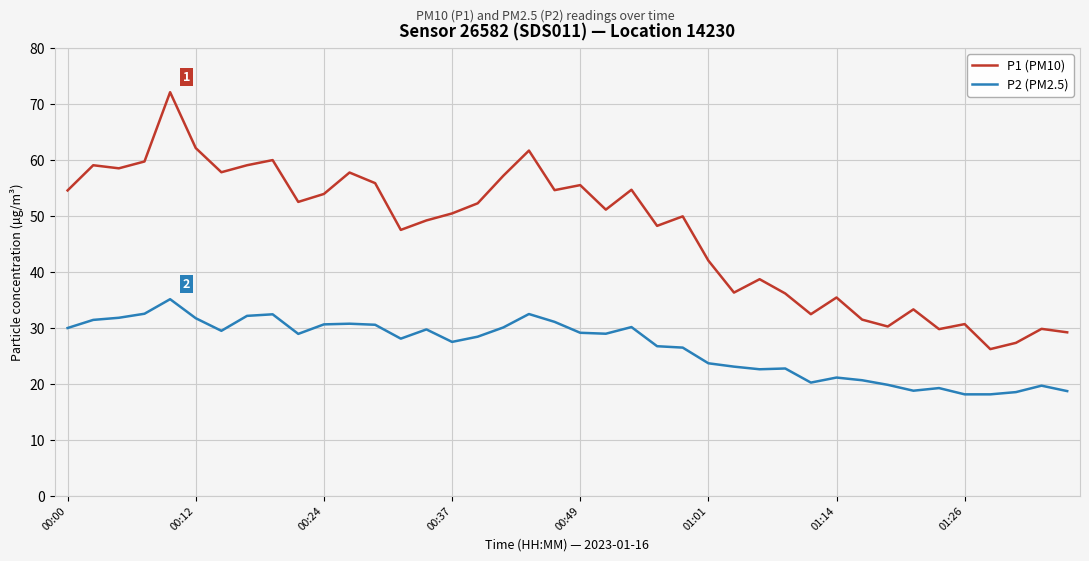

What is the difference between the second highest and minimum values in the P1 (PM10) series?

35.9